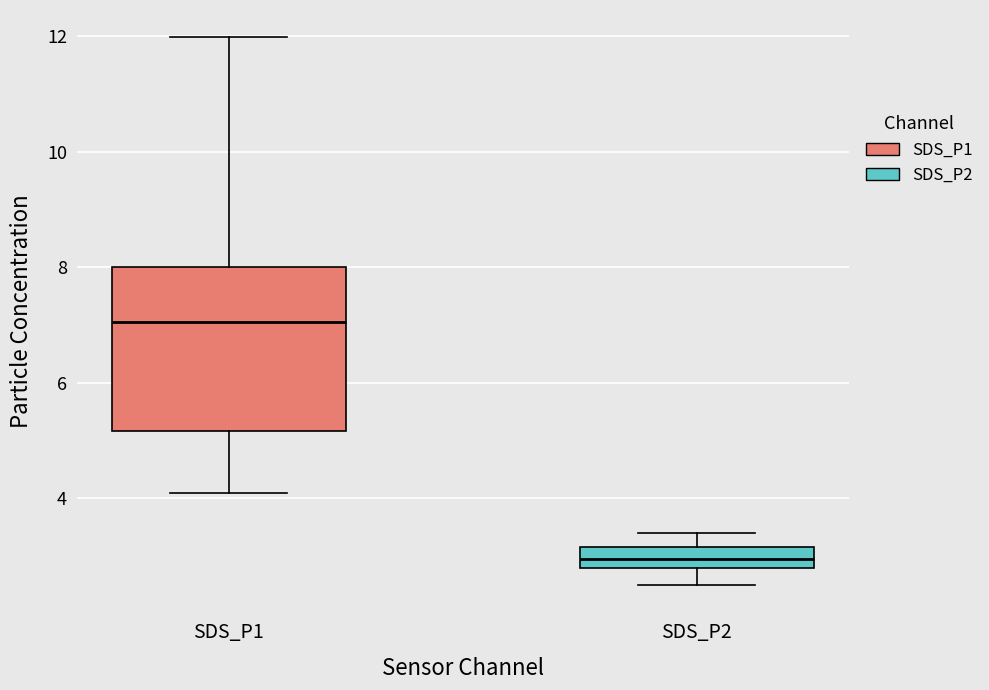

Reading left to right, read every box against the y-axis: the position of its median line, the range the box covers, and the ends of its whiskers. The values are not printed on the chart, so give them approximately, as read against the axis.

SDS_P1: median 7.0, box 5.2 to 8.0, whiskers 4.2 to 12.0
SDS_P2: median 3.0, box 2.8 to 3.2, whiskers 2.6 to 3.4